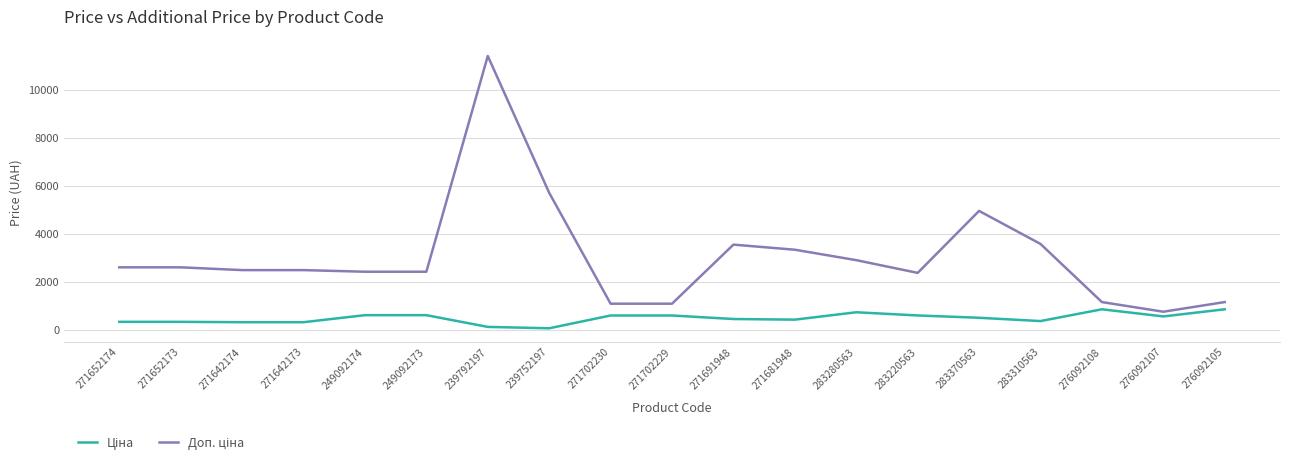

At which category is the sum across all series the highest?

239792197